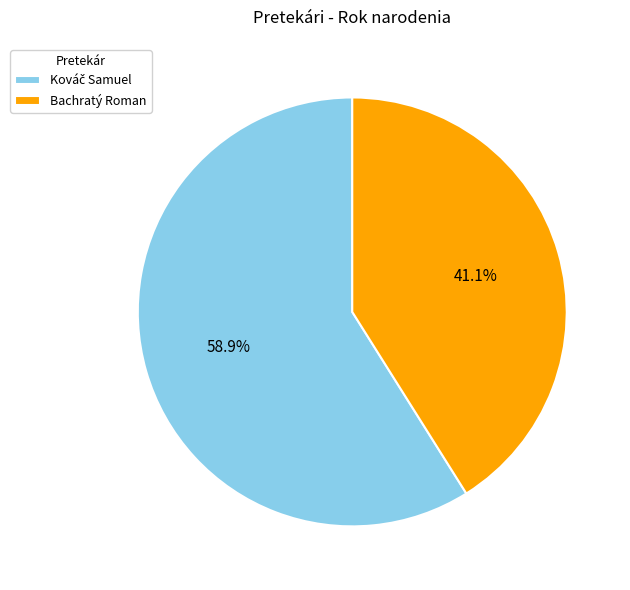

To the nearest percent, what percentage of the pie is Bachratý Roman?

41%